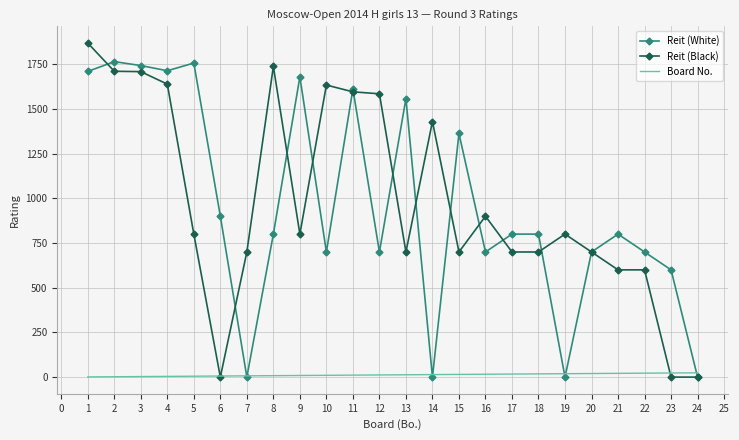

What is the sum of the Reit (White) values at 9 and 15?

3043